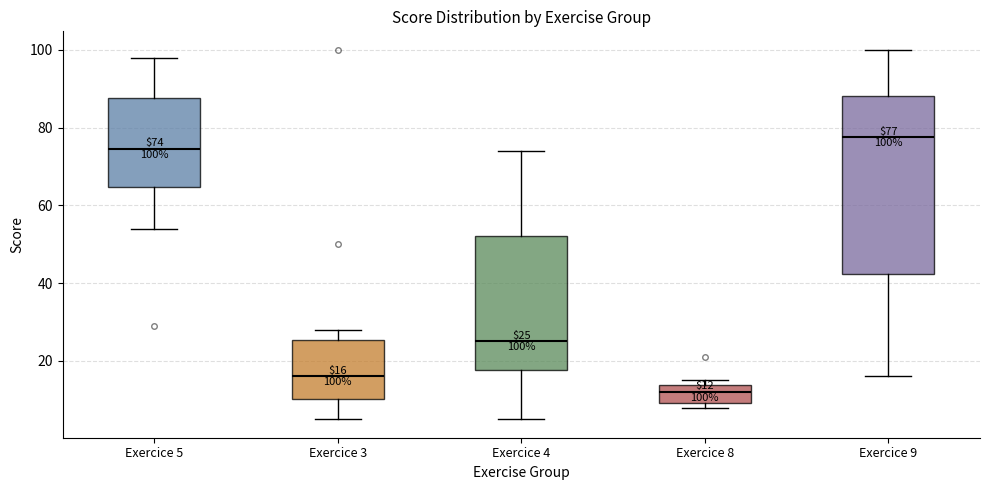

Which box's median line is the highest?

Exercice 9